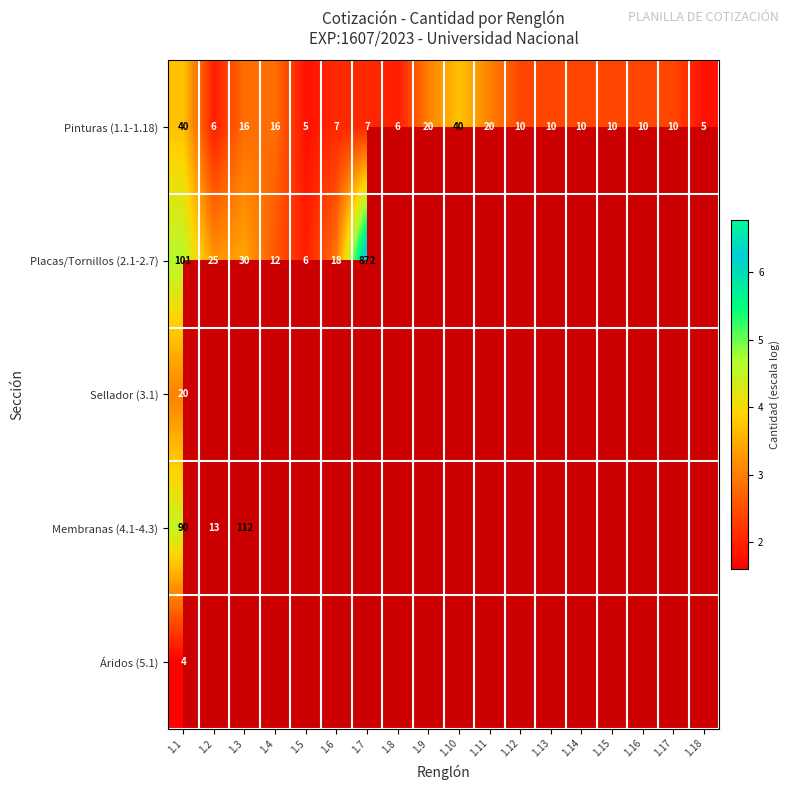

At which category does the chart reach its peak across all series?

1.7